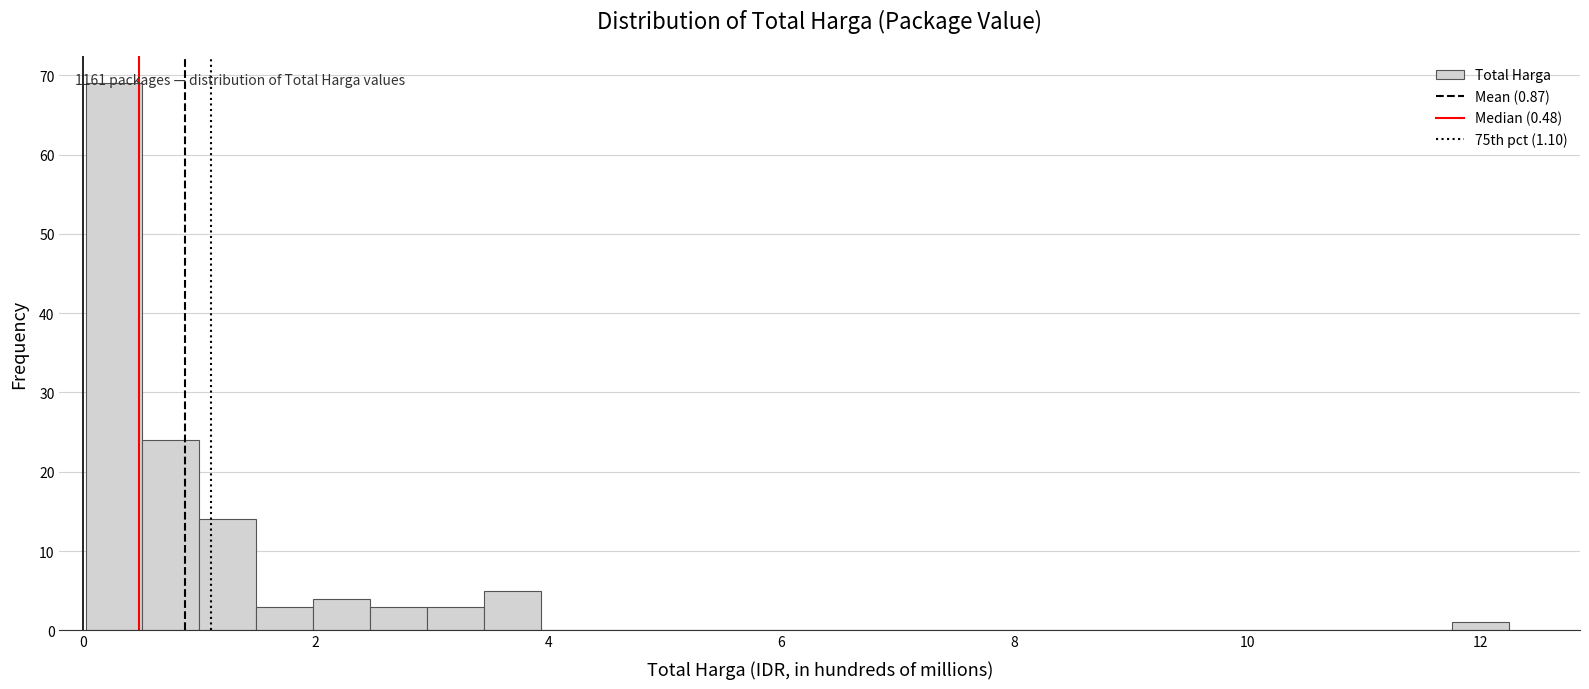

Around what value on the x-axis is the tallest bar? Give the approximate position of its centre, as read against the axis.

0.2